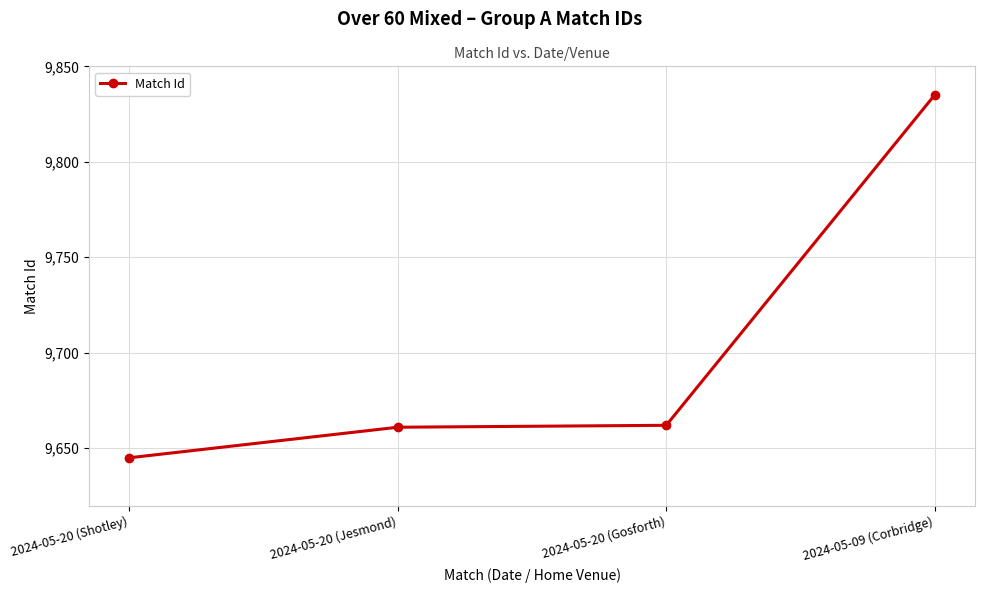

What is the difference between the values at 2024-05-20 (Gosforth) and 2024-05-09 (Corbridge)?

173